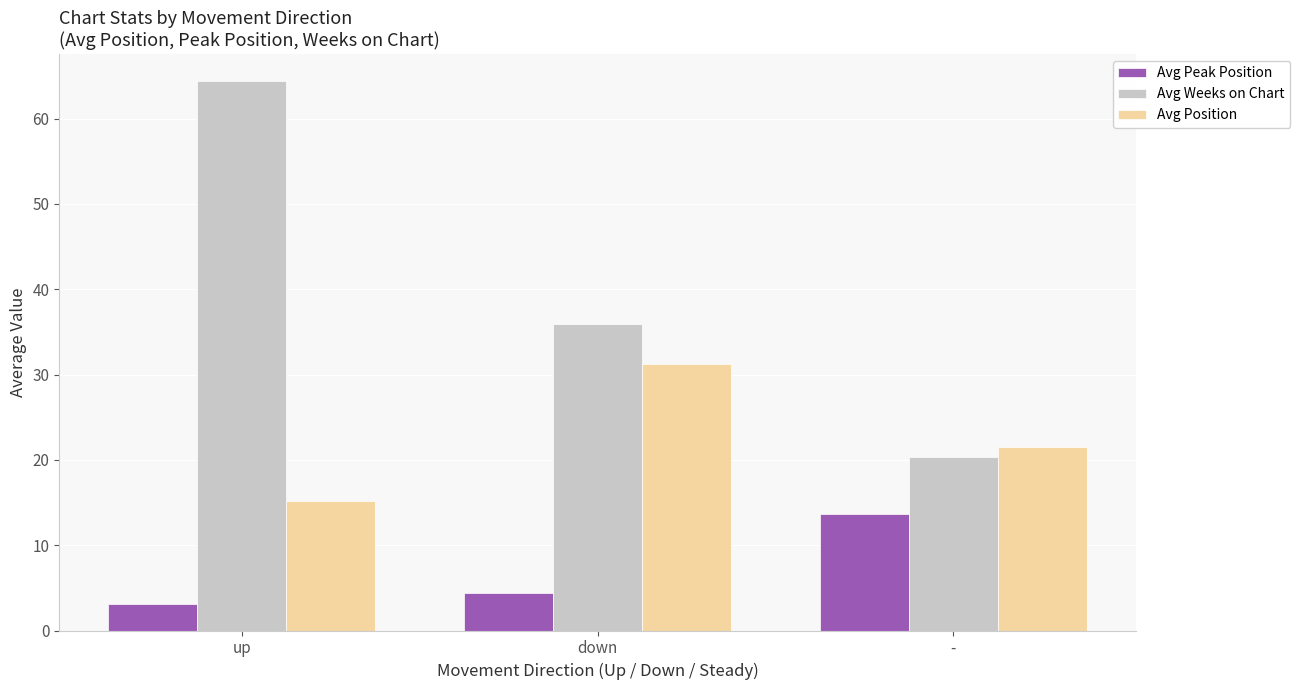

What is the label of the 3rd bar from the right?

up